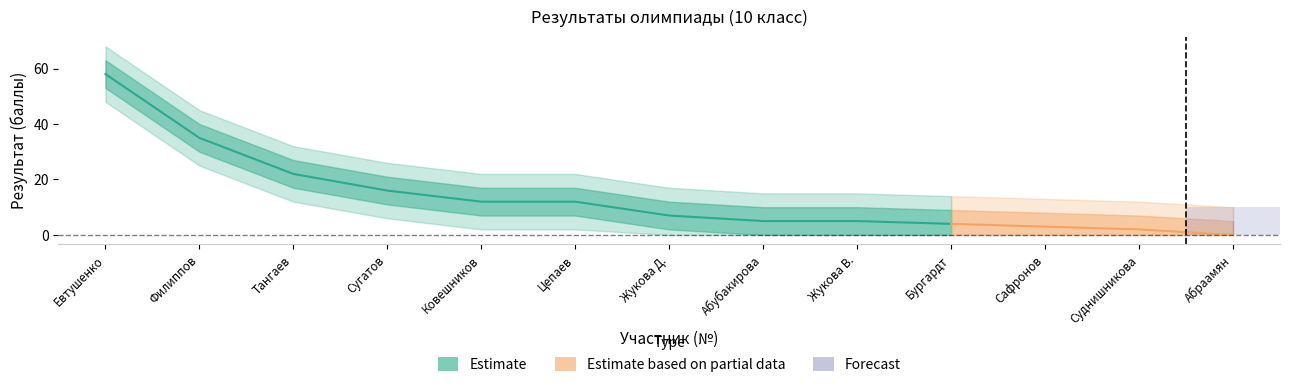

Reading right to left, extract all data points from this chart.

score: 0	2	3	4	5	5	7	12	12	16	22	35	58
score_upper: 5	7	8	9	10	10	12	17	17	21	27	40	63
score_lower: 0	0	0	0	0	0	2	7	7	11	17	30	53
score_outer_upper: 10	12	13	14	15	15	17	22	22	26	32	45	68
score_outer_lower: 0	0	0	0	0	0	0	2	2	6	12	25	48